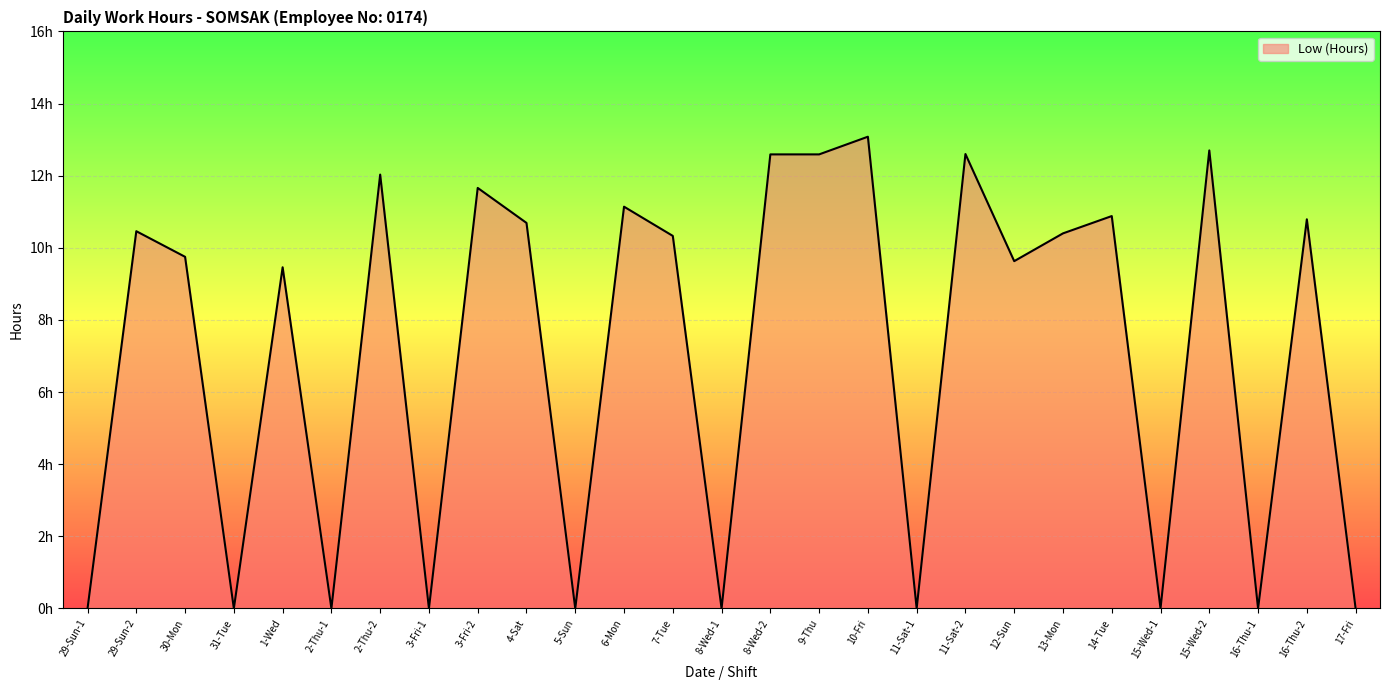

Is this an area chart (filled region under the line)?

Yes